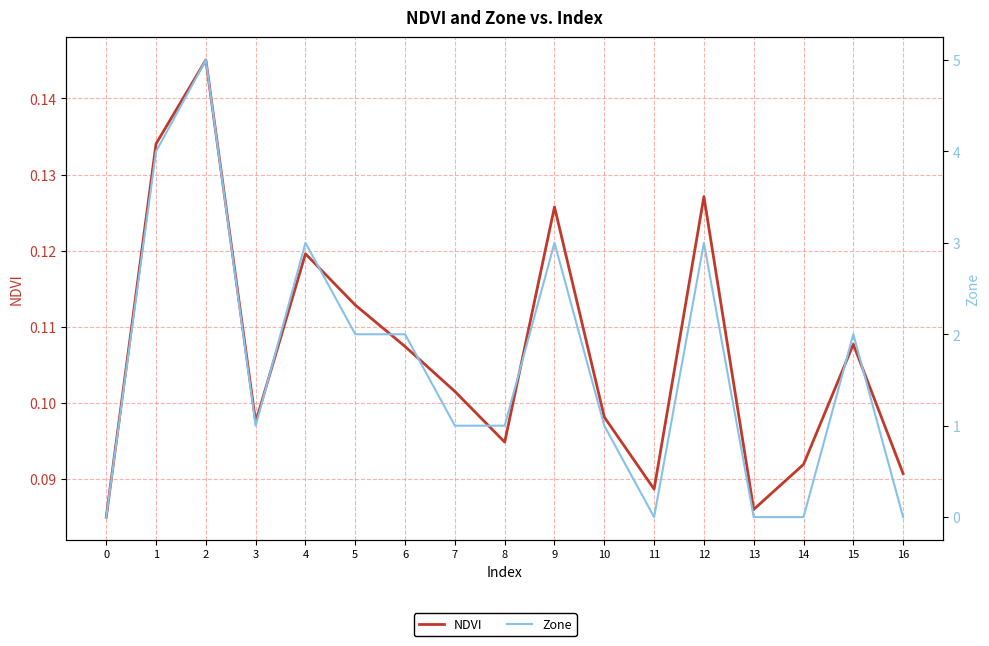

List the series in order of their peak value, lowest first.

NDVI, Zone